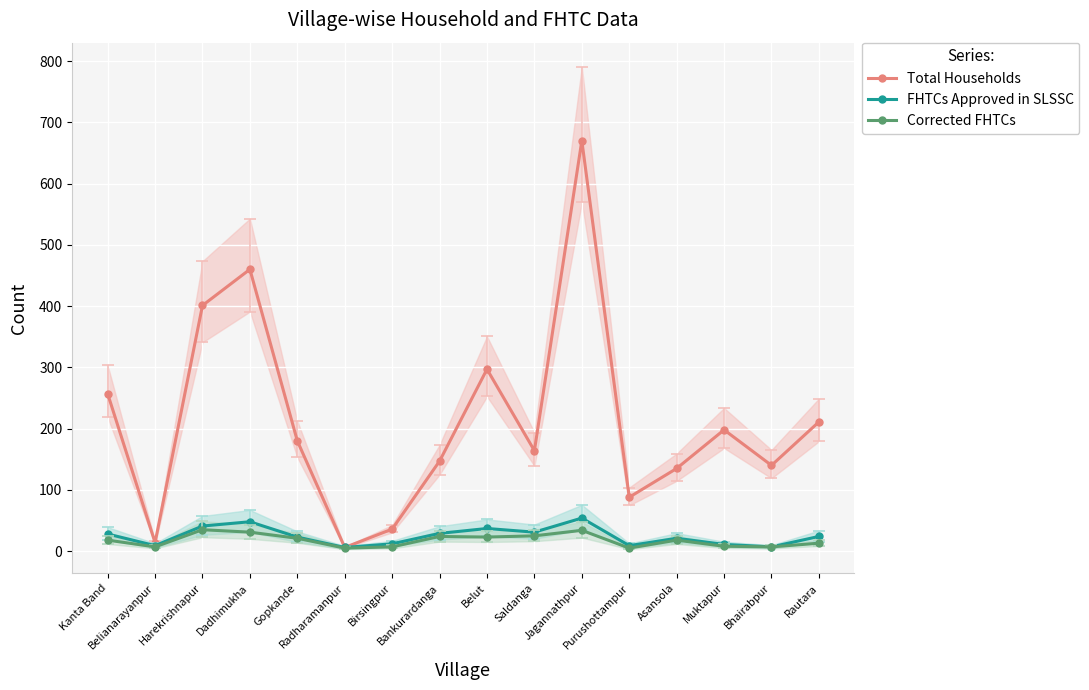

How many interior local valleys does the Corrected FHTCs series have?

5